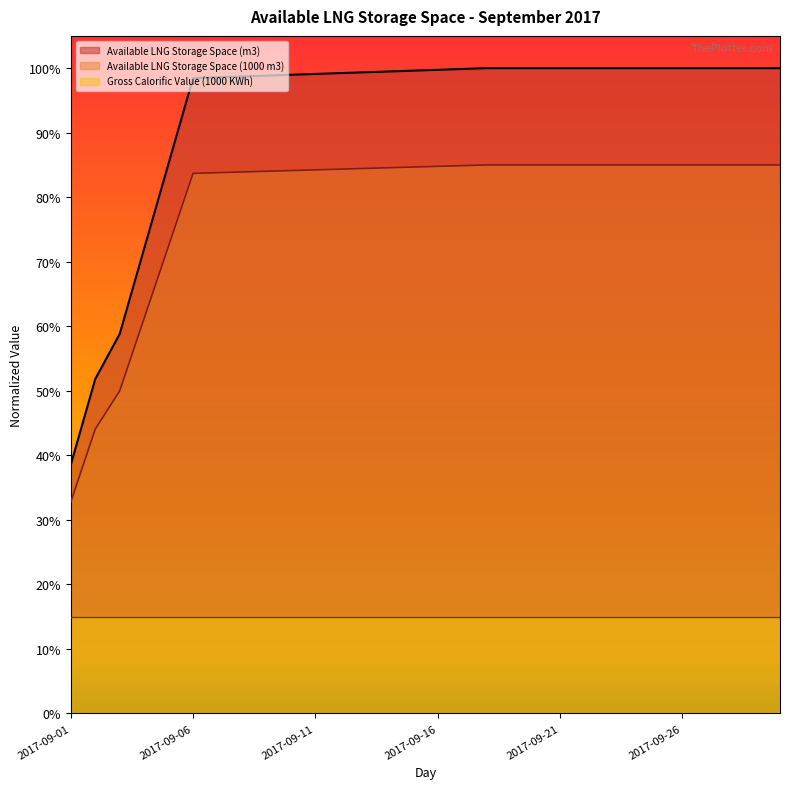

Does the chart have visible grid lines?

No